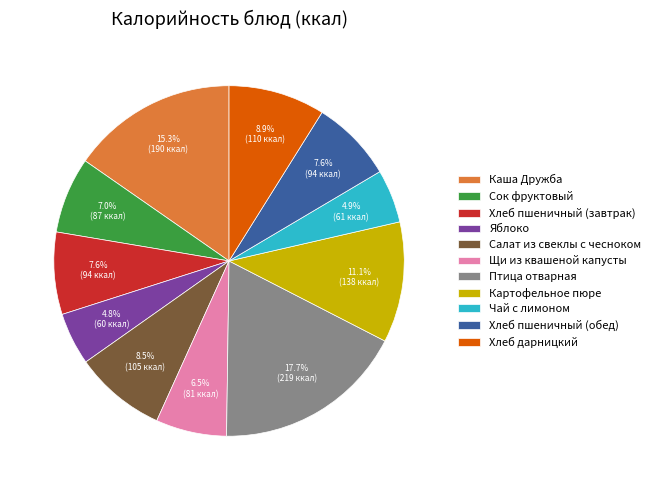

Combined, what portion of the pie is Хлеб пшеничный (завтрак) and Каша Дружба?

22.9%